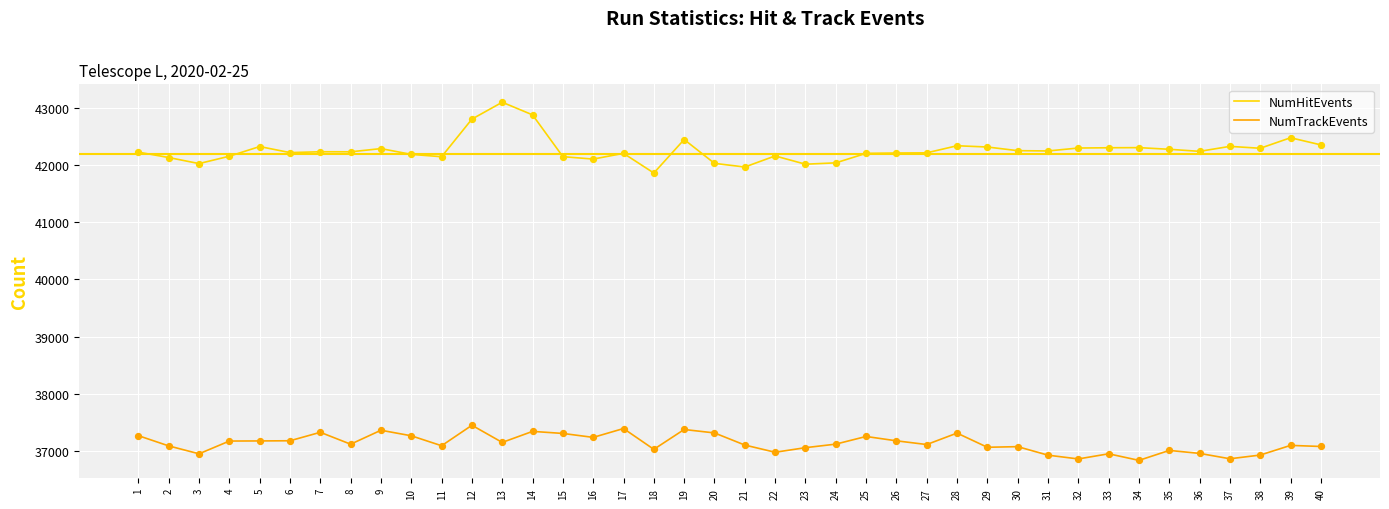

What is the difference between the highest and lowest values at 30?

5177